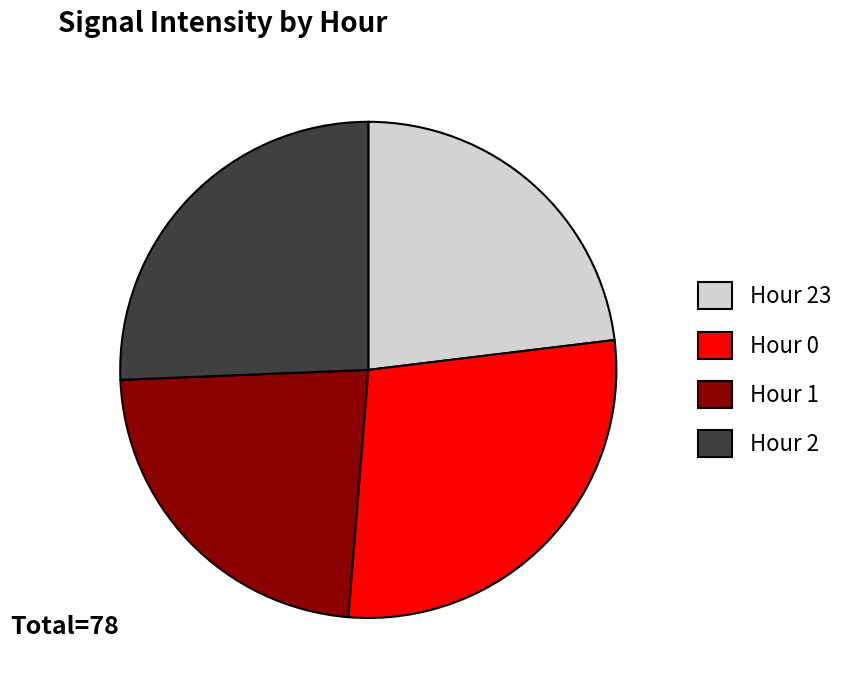

True or false: Hour 2 accounts for 26% of the total.

True